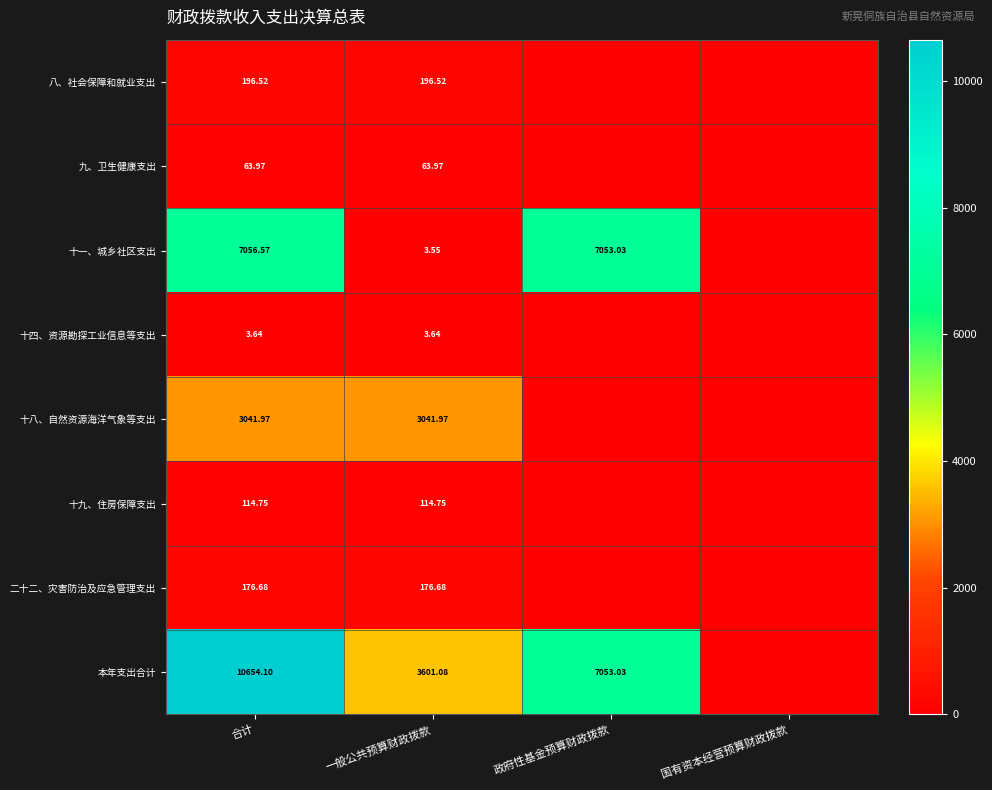

At 合计, list the series in order from largest to smallest.

本年支出合计, 十一、城乡社区支出, 十八、自然资源海洋气象等支出, 八、社会保障和就业支出, 二十二、灾害防治及应急管理支出, 十九、住房保障支出, 九、卫生健康支出, 十四、资源勘探工业信息等支出